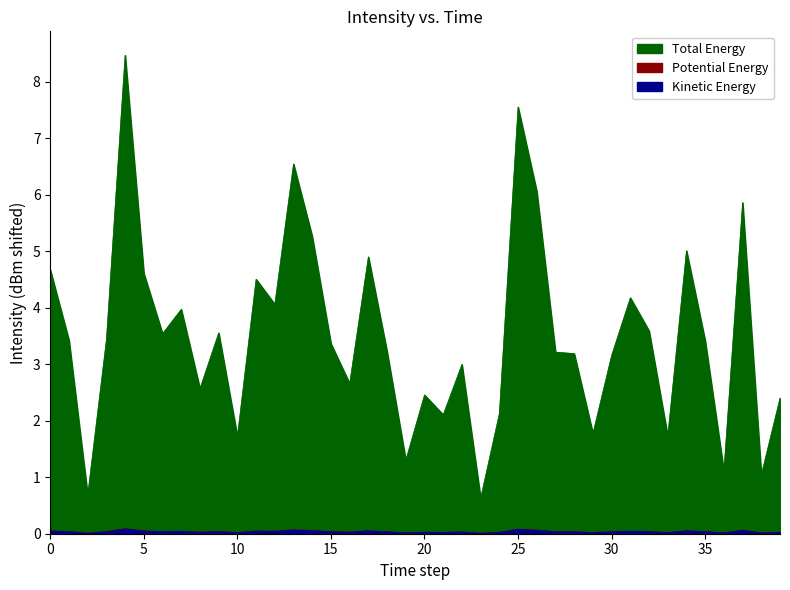

How many lines are shown in the chart?

3